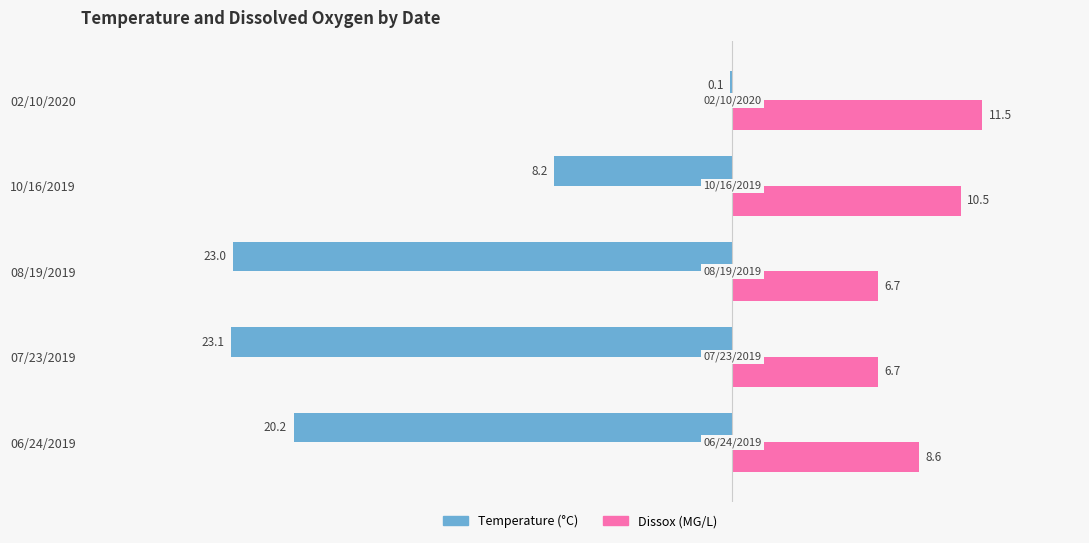

At which category does the chart reach its peak across all series?

02/10/2020